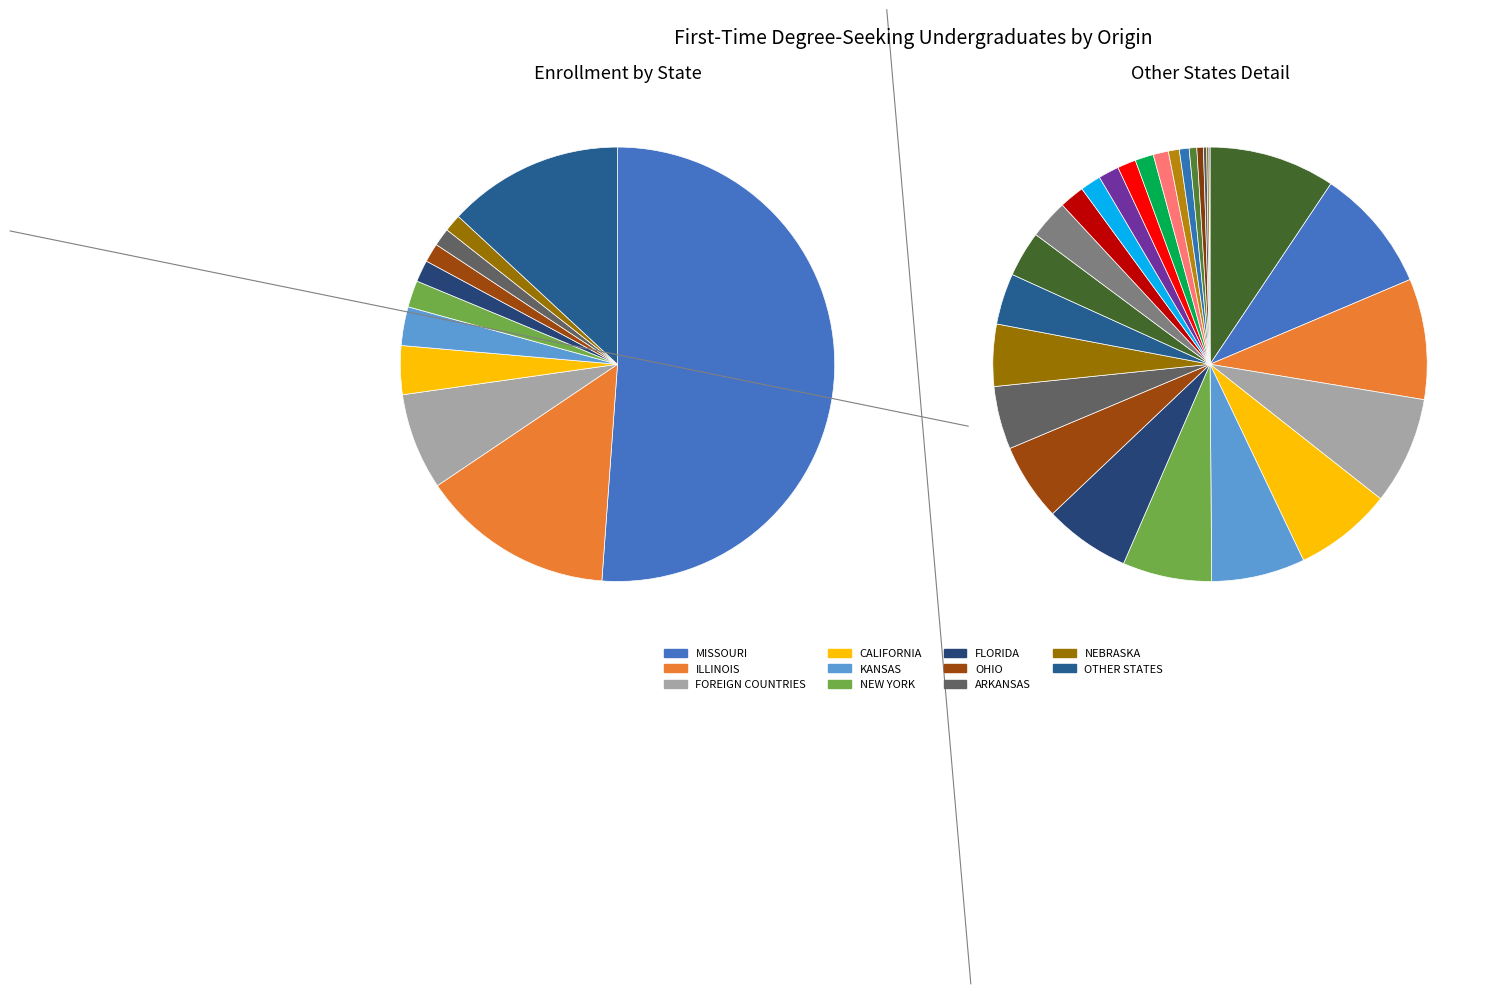

Combined, do CONNECTICUT and IDAHO account for over 50%?

No